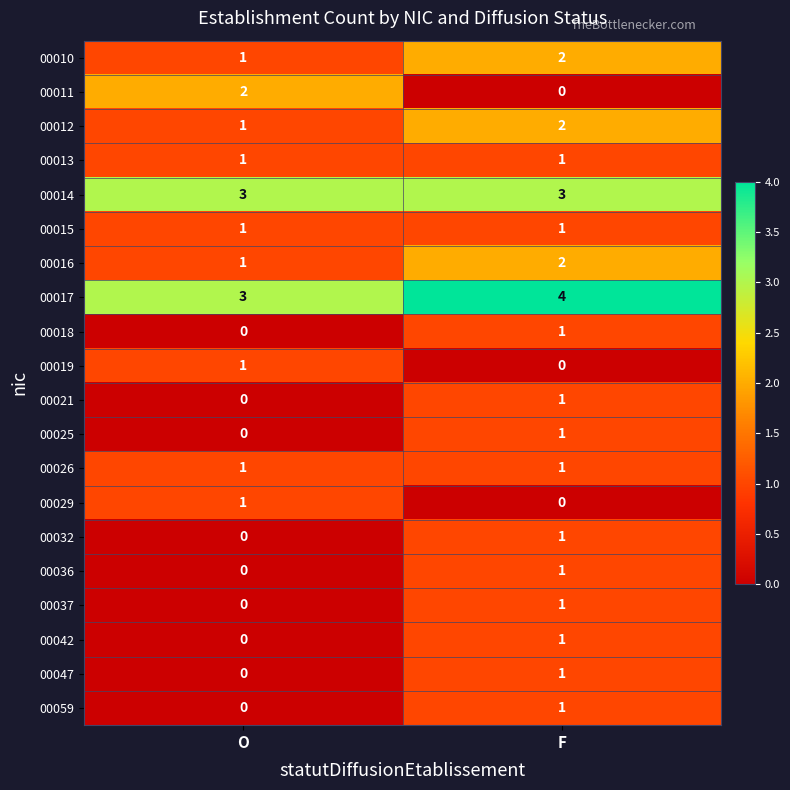

What is the spread (max minus min) of values at F?

4